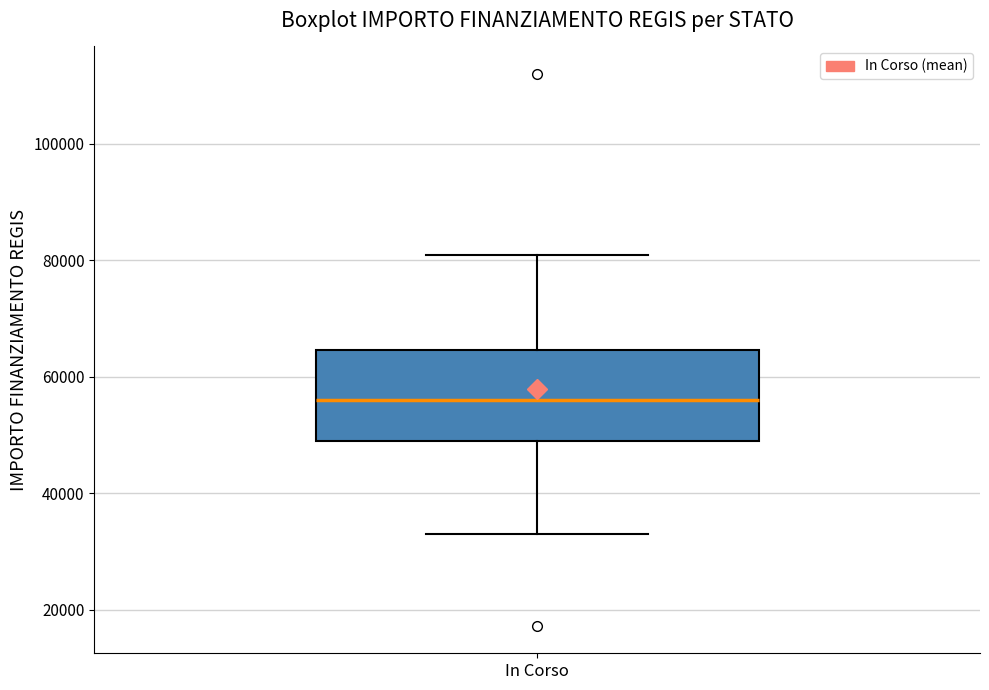

Where does the median line of the box for In Corso sit on the y-axis? The values are not printed on the chart, so give them approximately, as read against the axis.

56000